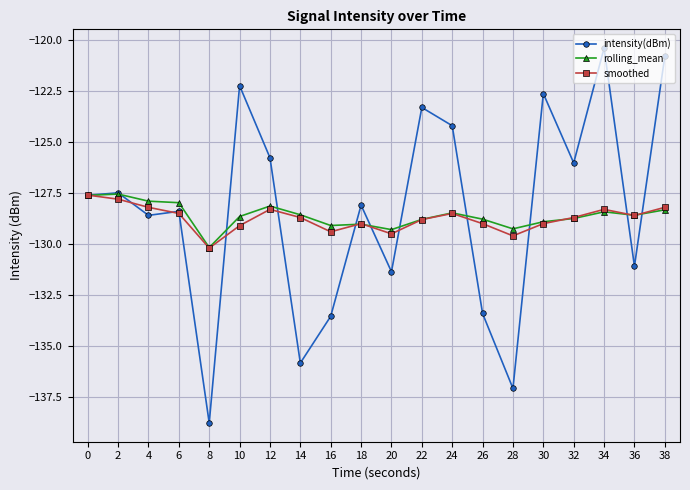

Is it true that smoothed equals -35.8 at 18?

False